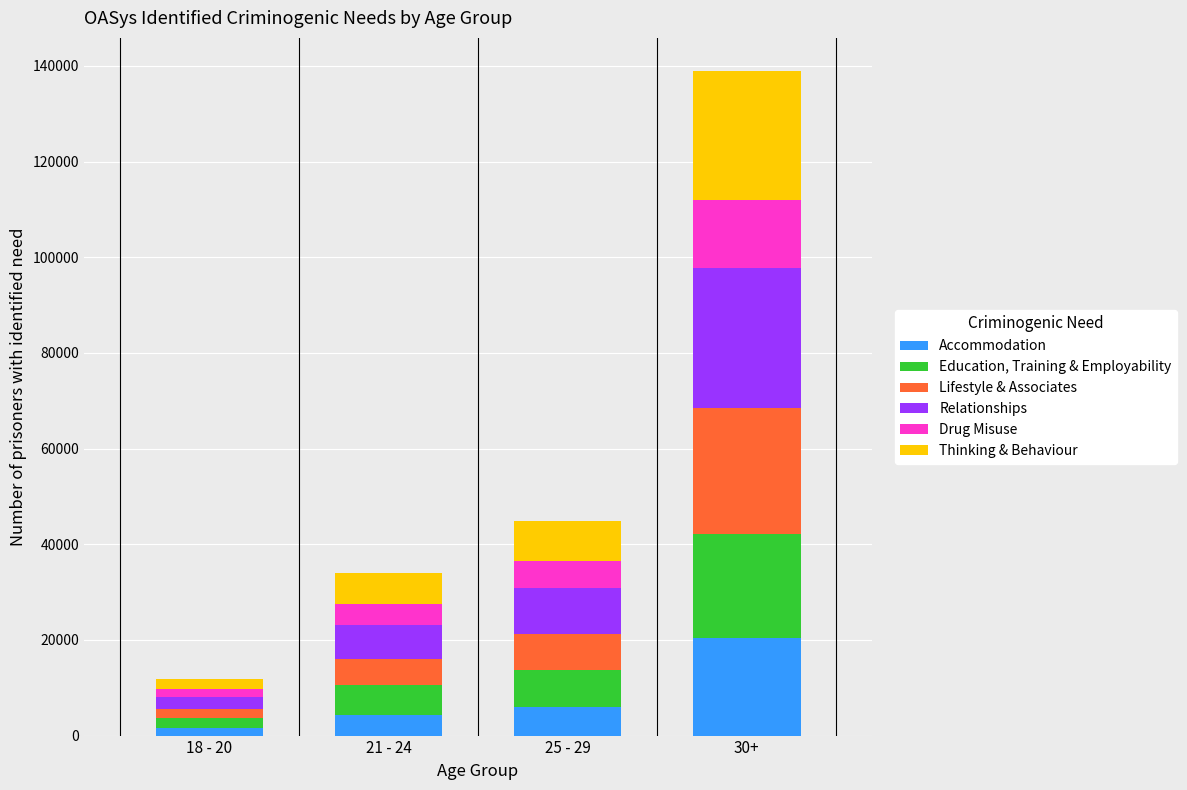

At which category is the sum across all series the highest?

30+